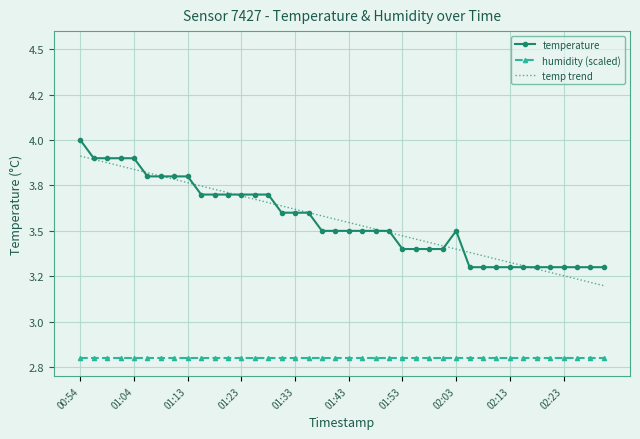

At which category is the sum across all series the highest?

00:54